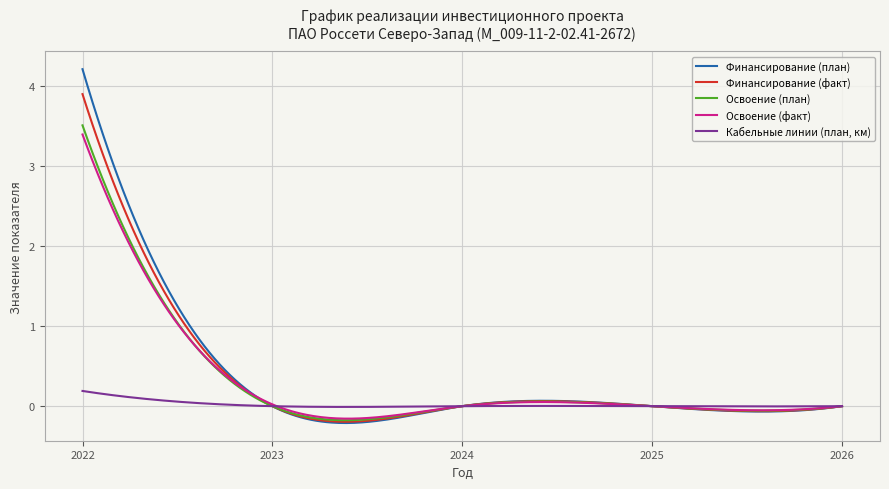

What is the highest value of the Финансирование (факт) series?

3.9